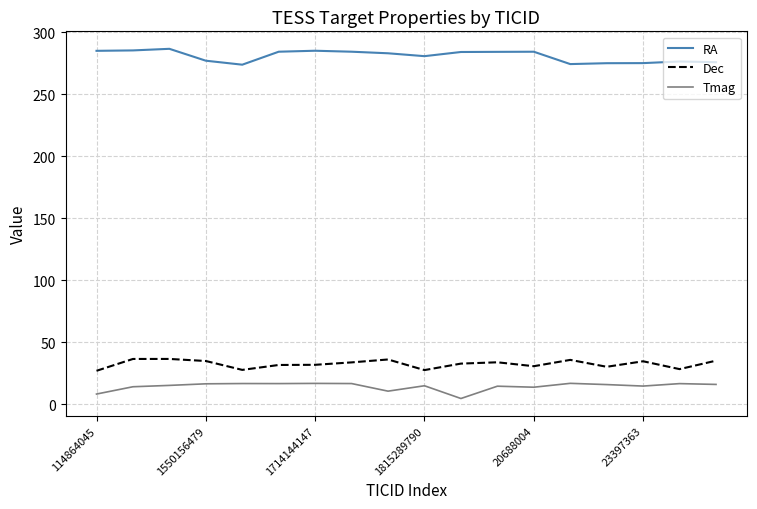

Rank the series by their maximum value, from highest to lowest.

RA, Dec, Tmag